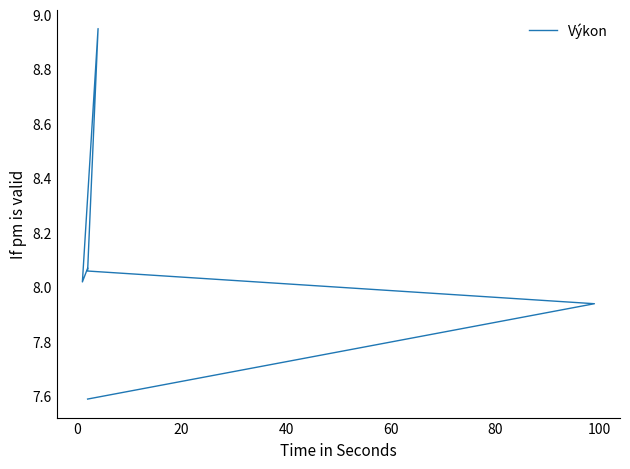

How many lines are shown in the chart?

1